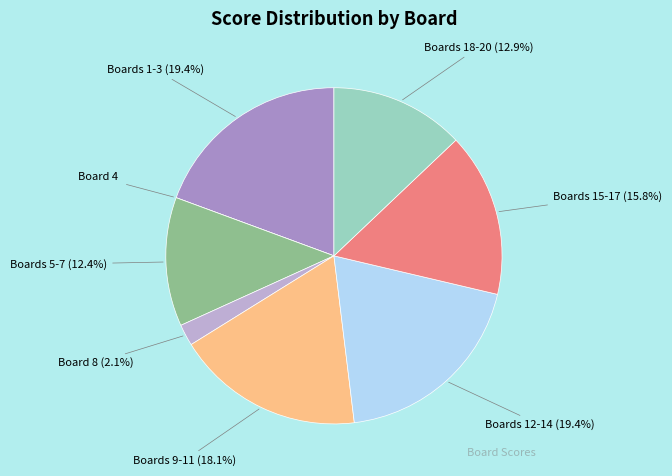

Is there any slice that represents more than half of the pie?

No